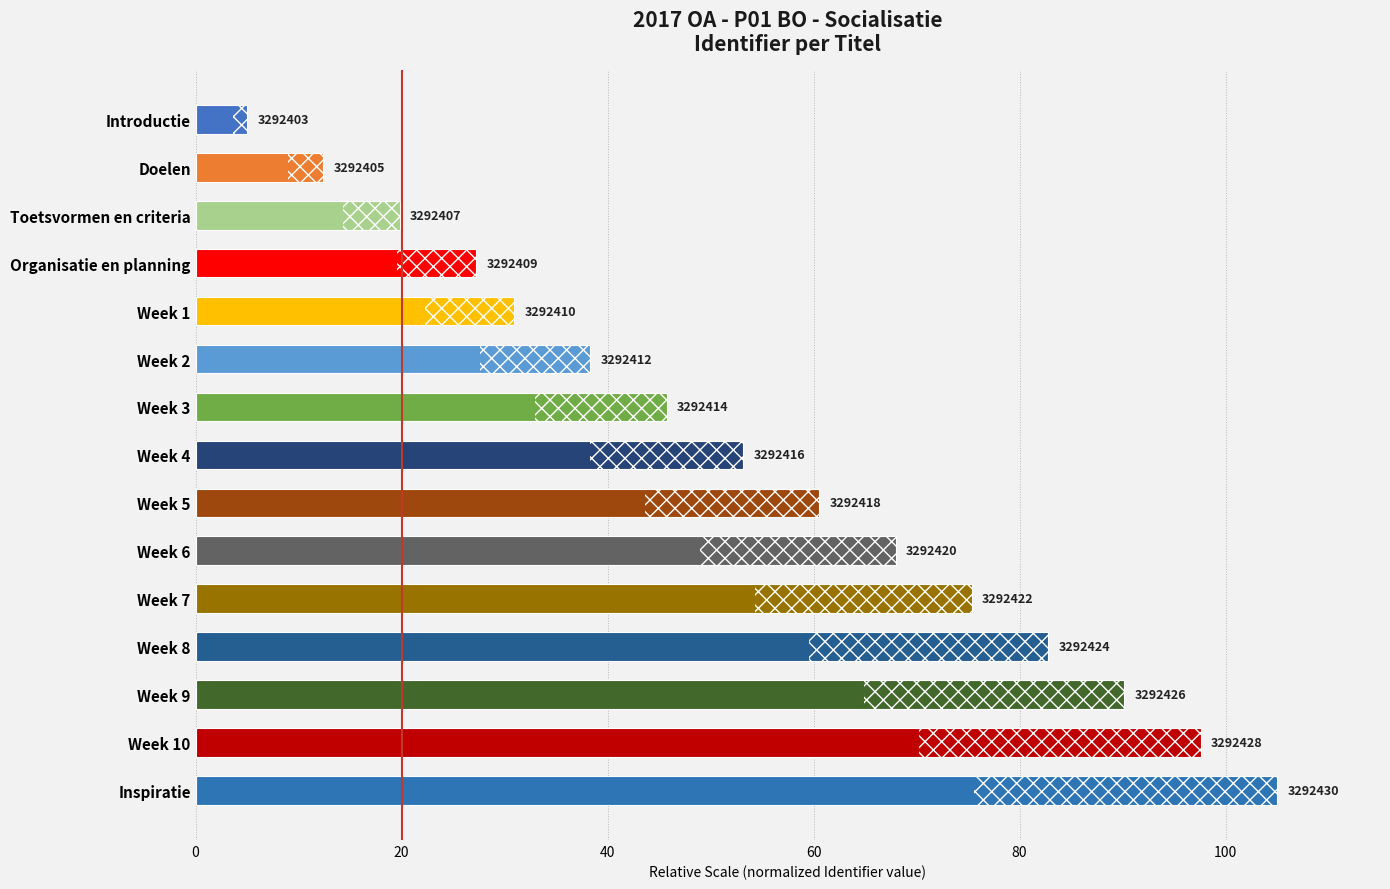

How many bars are there in total?

15